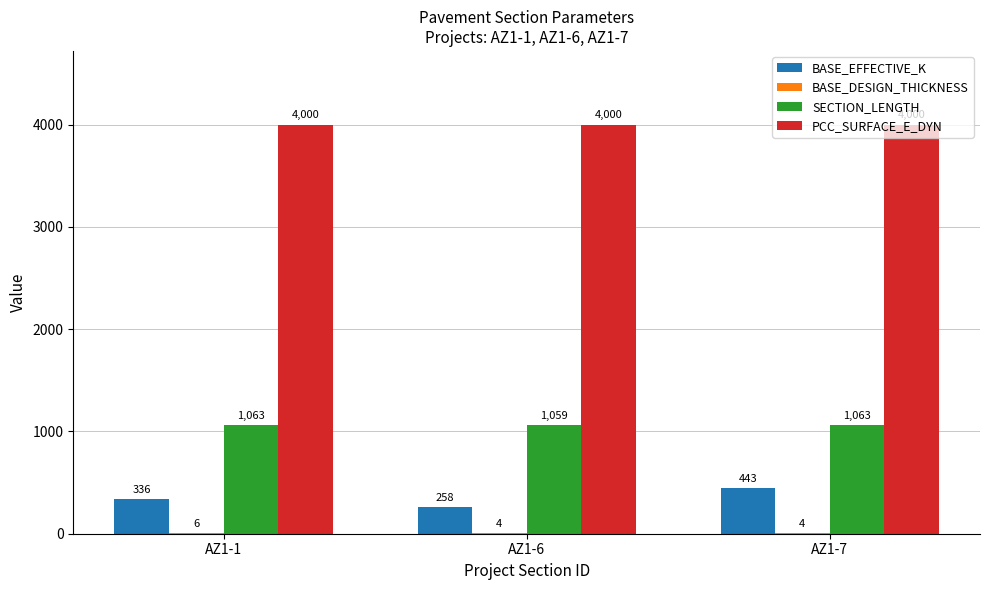

What is the highest value of the SECTION_LENGTH series?

1063